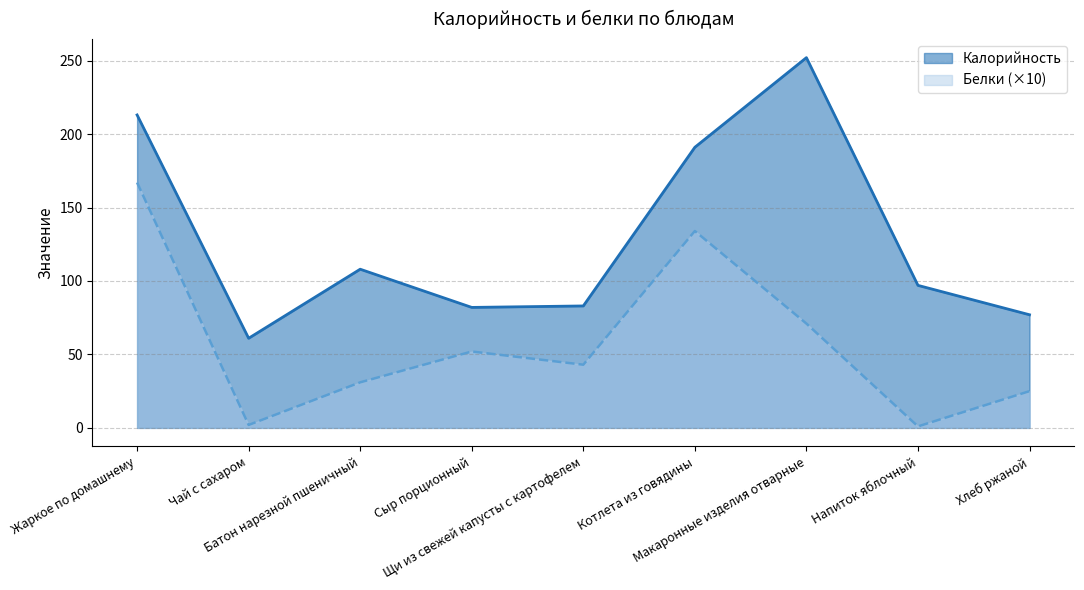

What is the highest value of the Калорийность series?

252